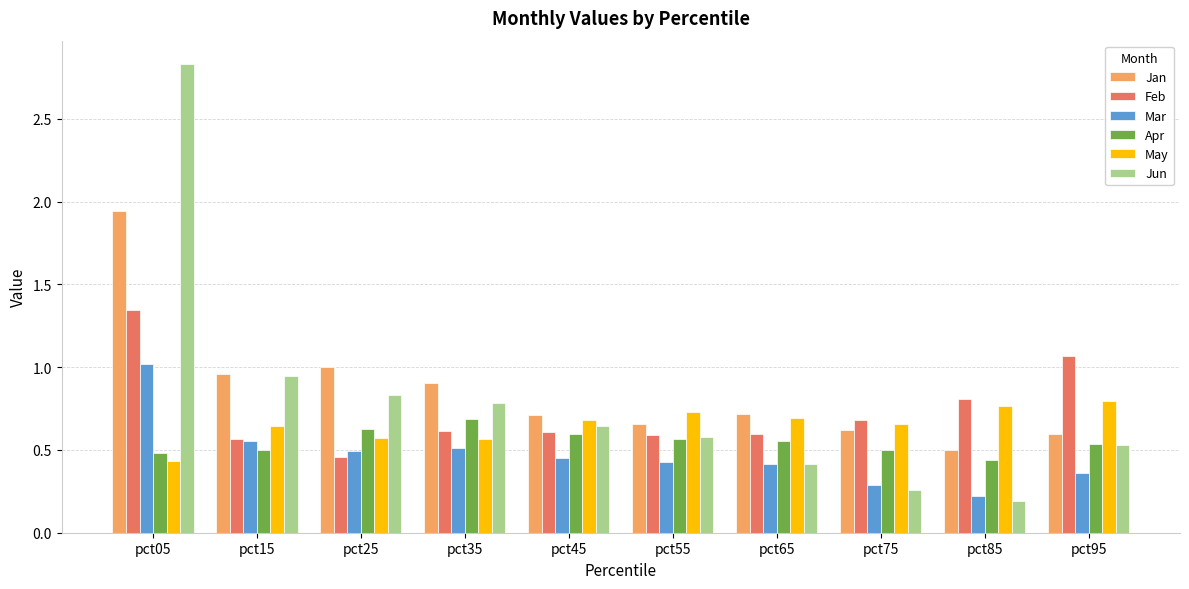

Which series has the largest range (max minus min)?

Jun